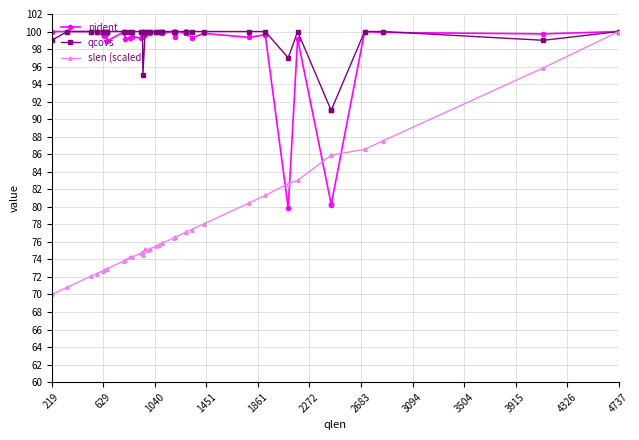

Is the value of pident at 29 greater than the value of qcovs at 27?

No